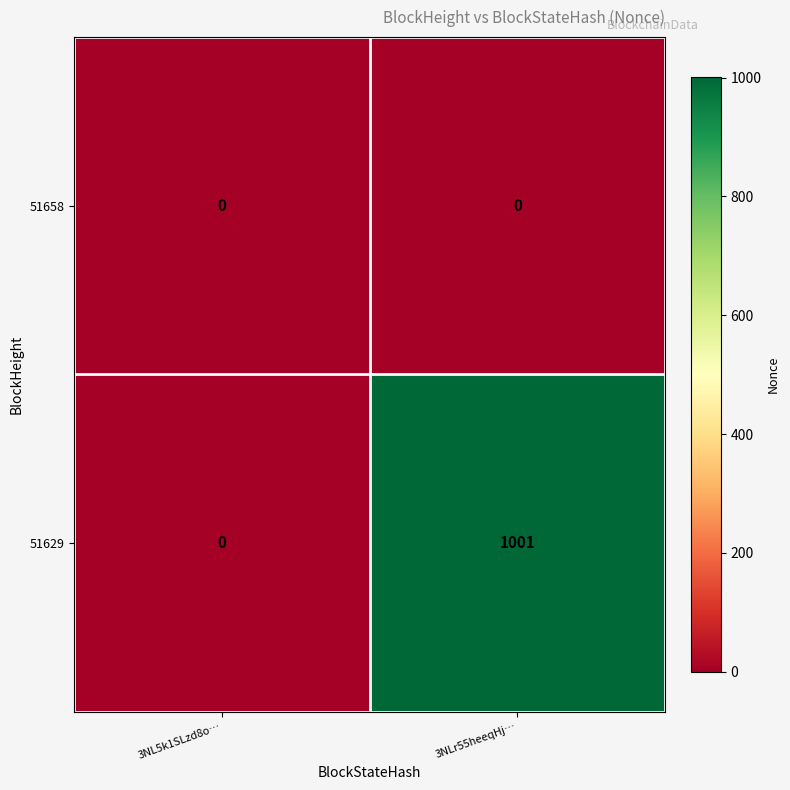

How many distinct data groups are displayed?

2